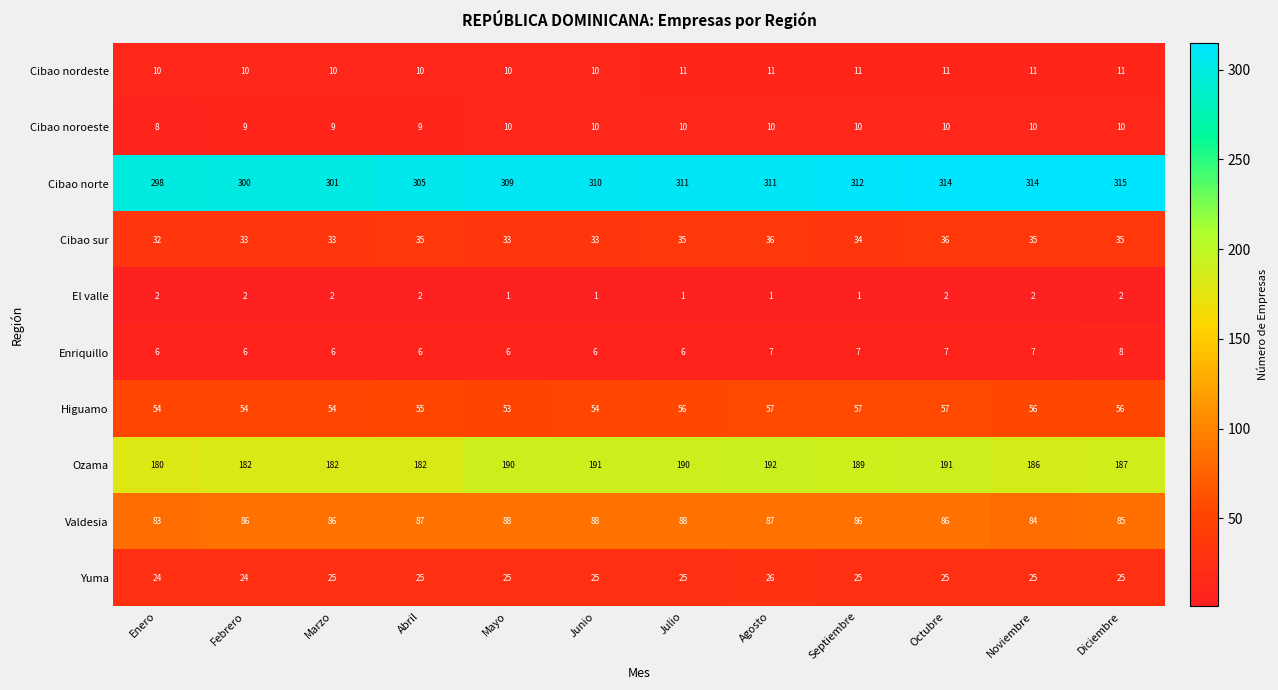

What is the difference between the highest and lowest values at Julio?

310